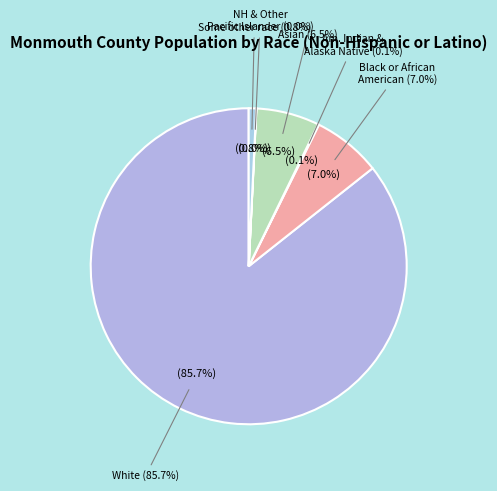

Rank the categories by value from lowest to highest.

Native Hawaiian and Other Pacific Islander, American Indian and Alaska Native, Some other race, Asian, Black or African American, White